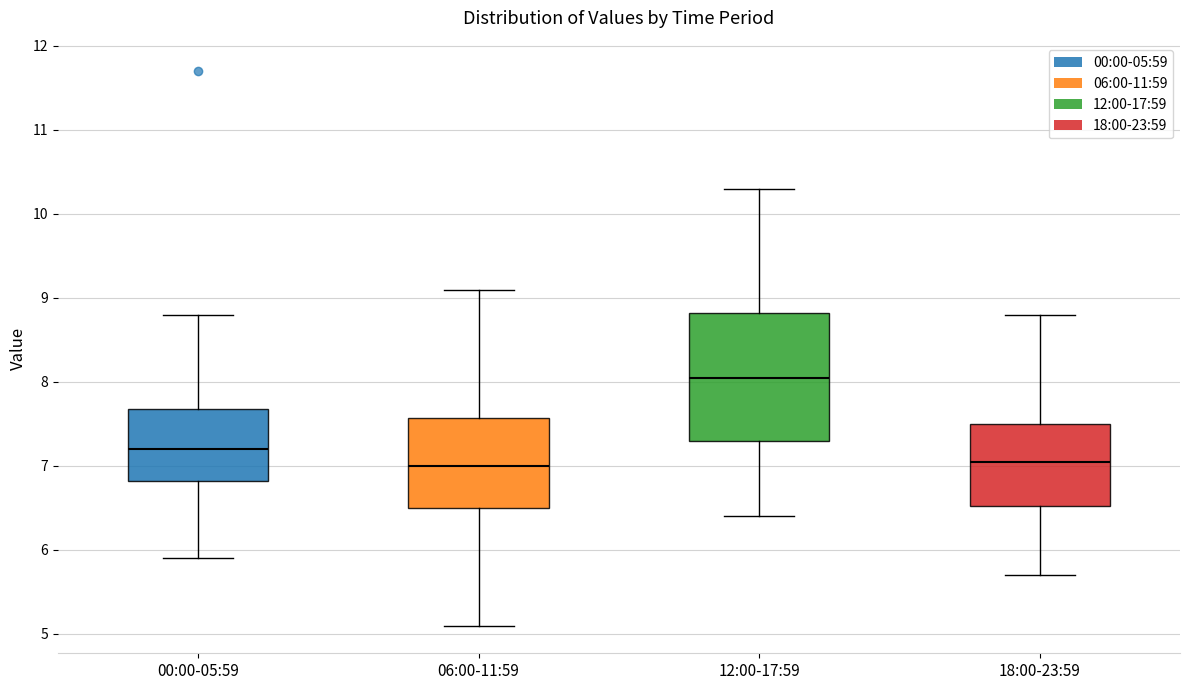

Which box's median line is the highest?

12:00-17:59